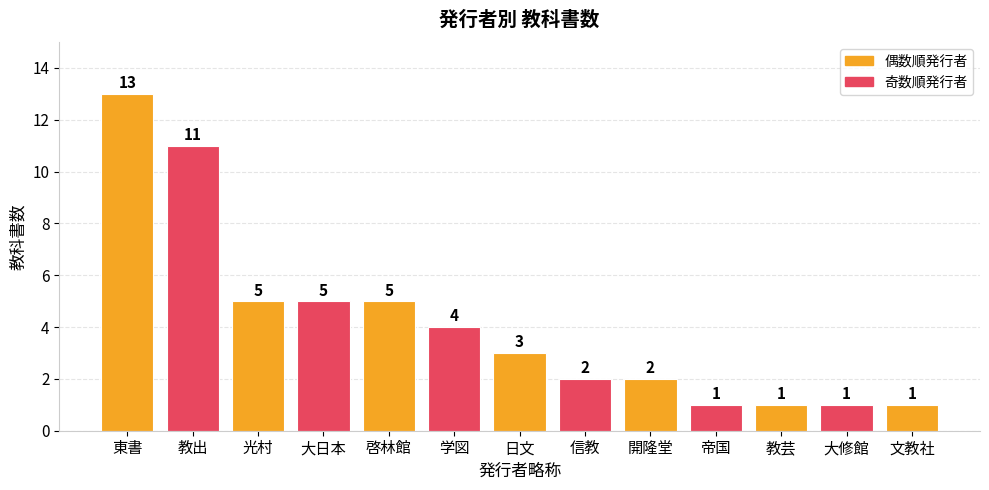

Are the bars grouped side by side (vs. stacked)?

No